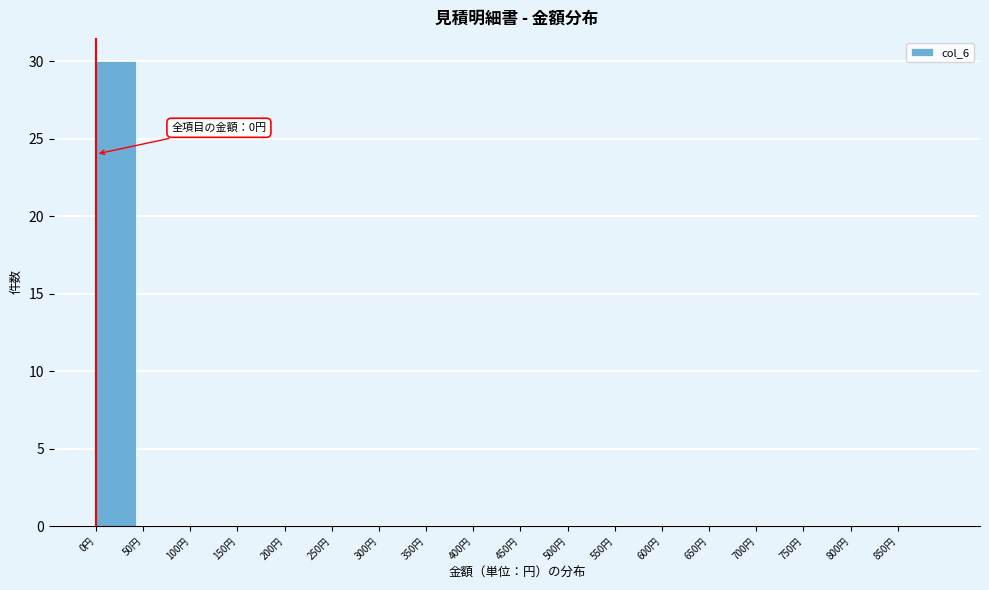

Which range on the x-axis has the tallest bar?

0 to 50